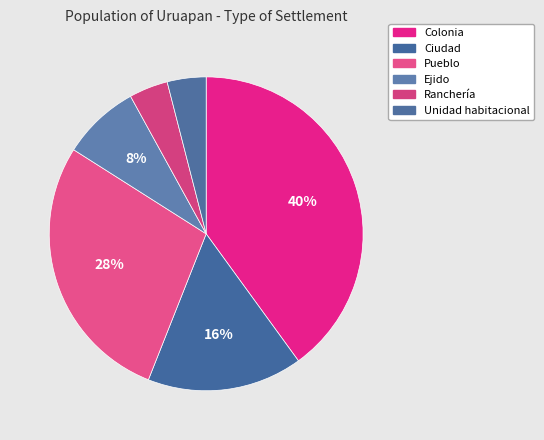

Which category has the biggest portion of the pie?

Colonia